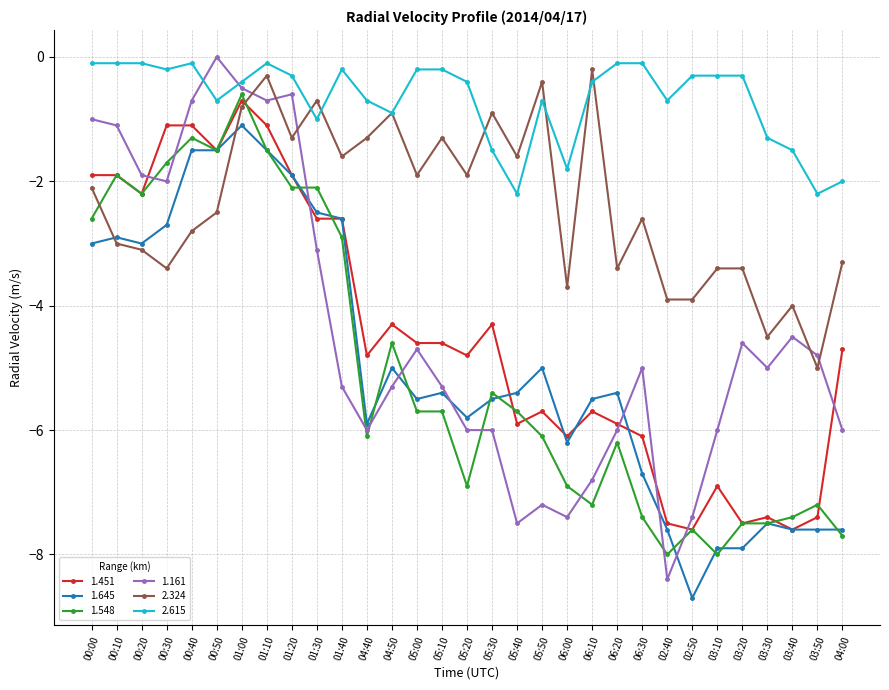

At how many categories does at least one series exceed -3?

31